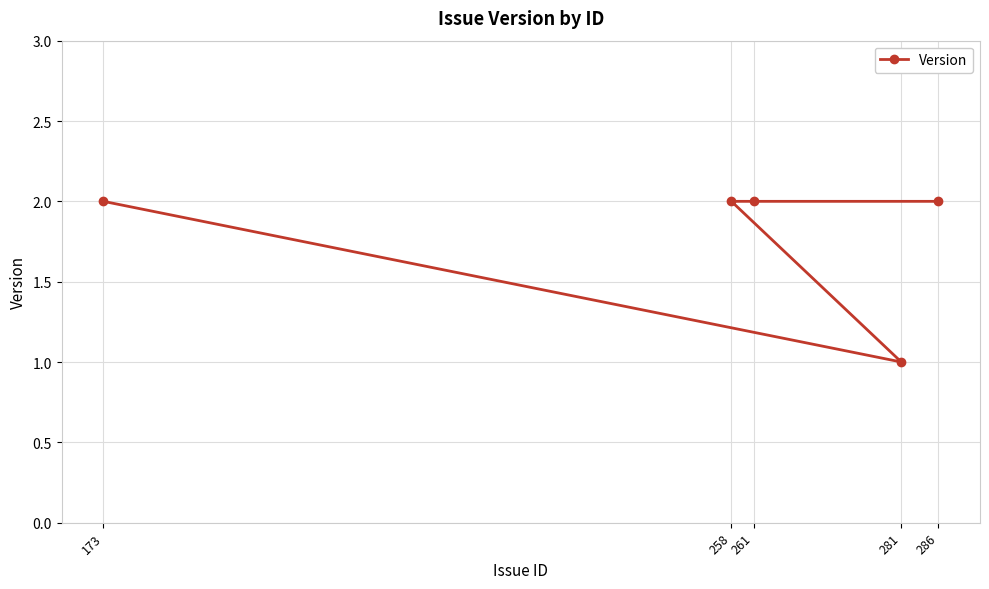

True or false: the data shows 2 at 281.

False